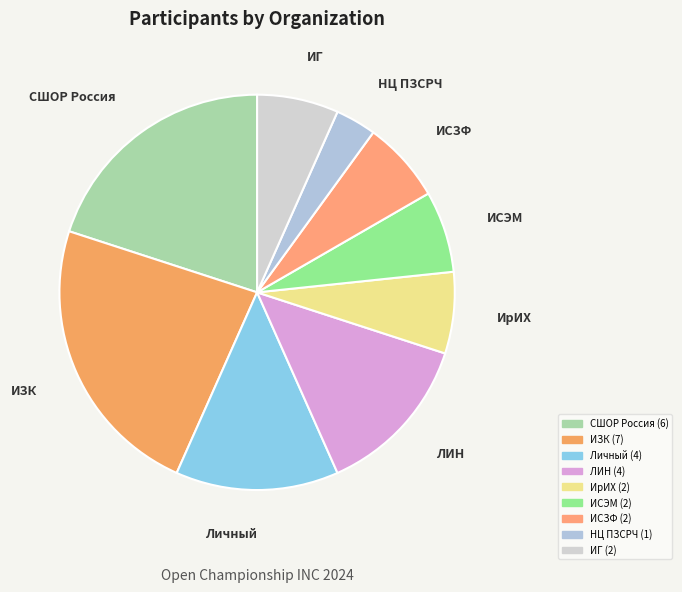

Is there a majority slice in this chart?

No